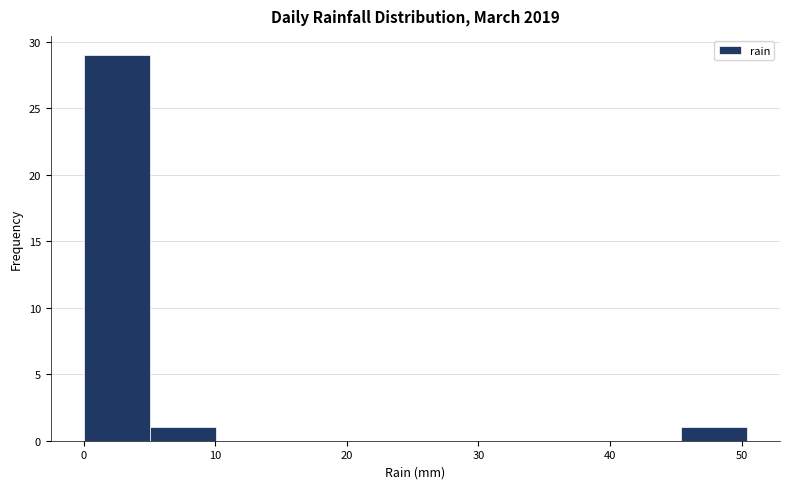

Over which range of the x-axis is the bar tallest?

0 to 5